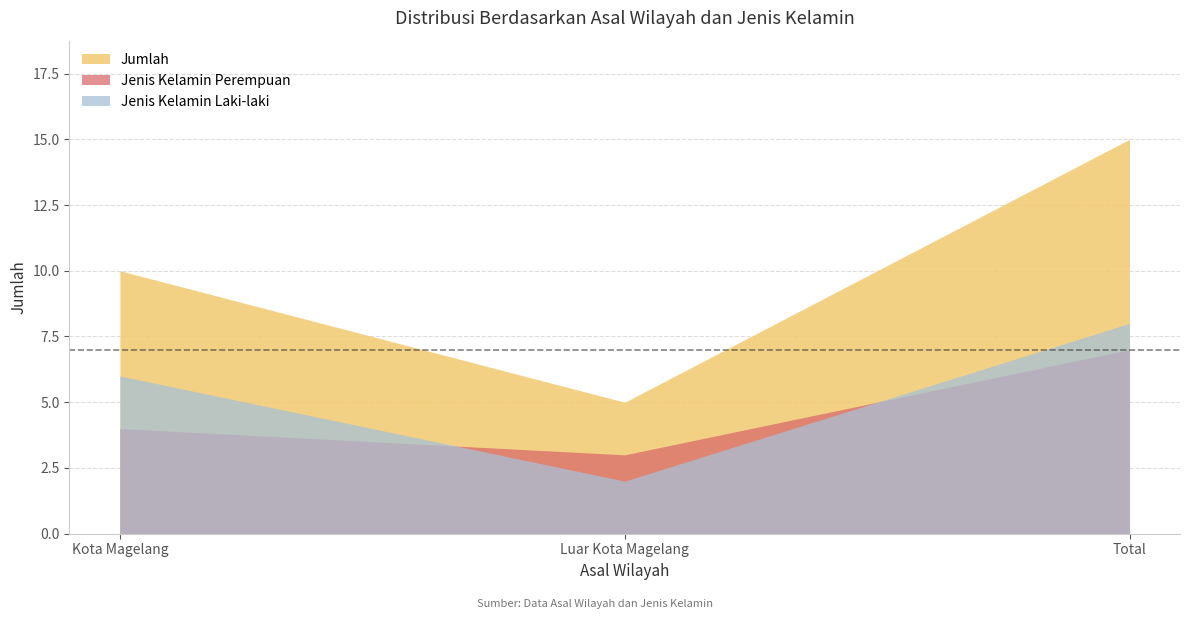

Which has a higher value, Total or Luar Kota Magelang?

Total